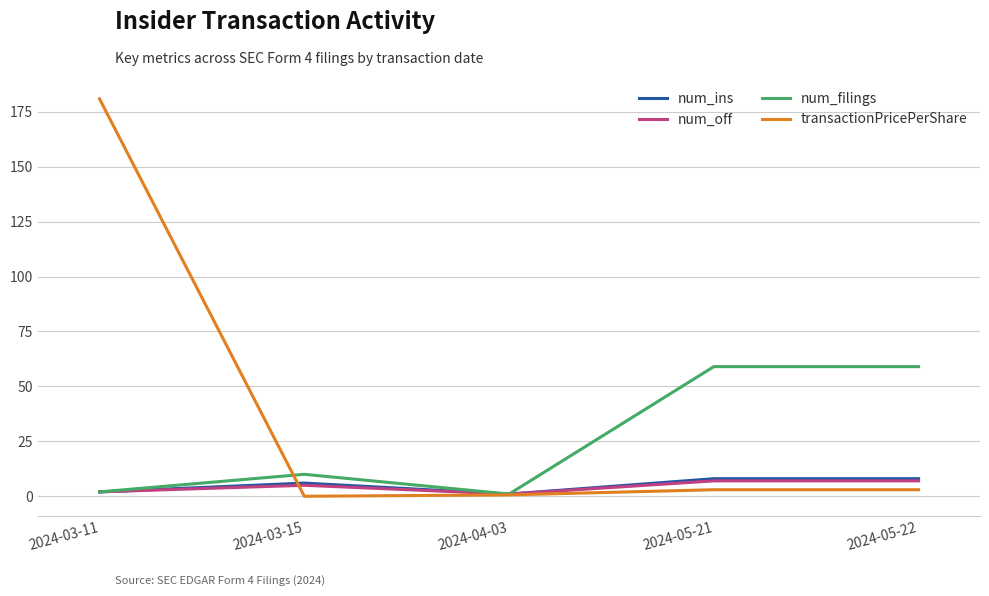

True or false: num_filings and transactionPricePerShare cross at least once.

True